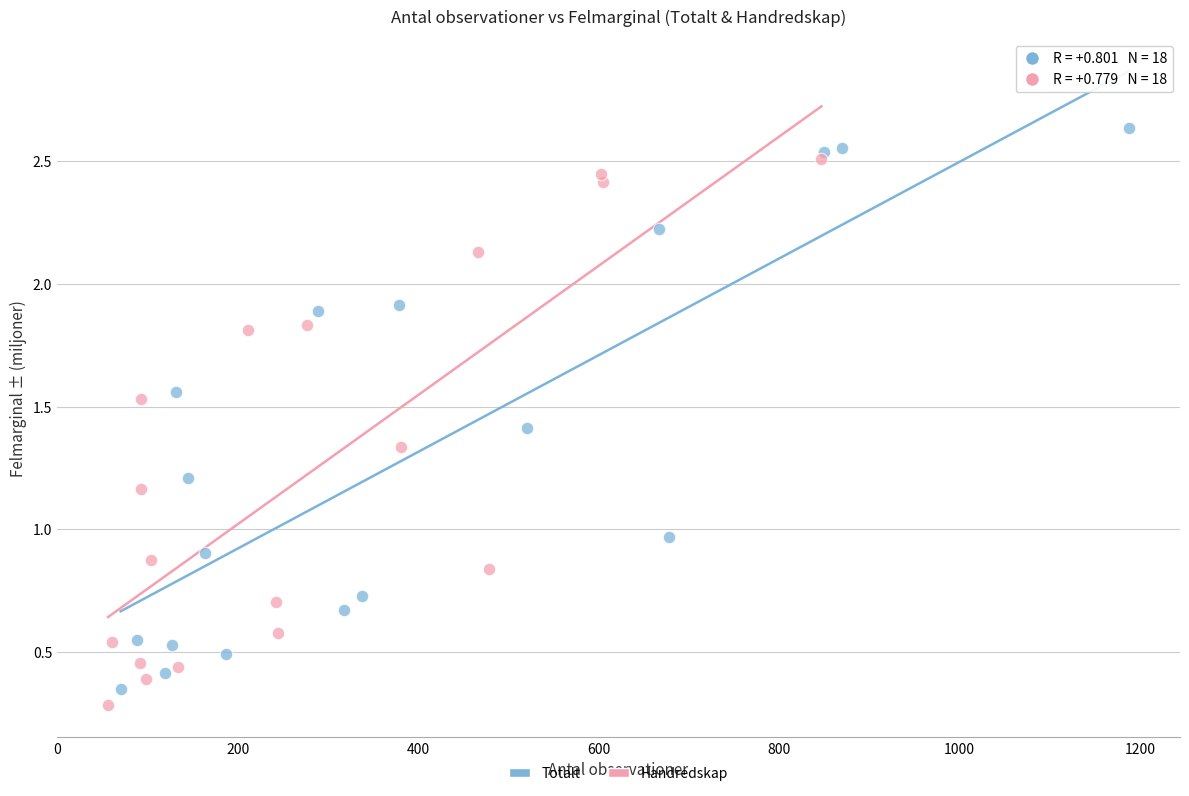

Which series has the widest spread of Y values?

Totalt